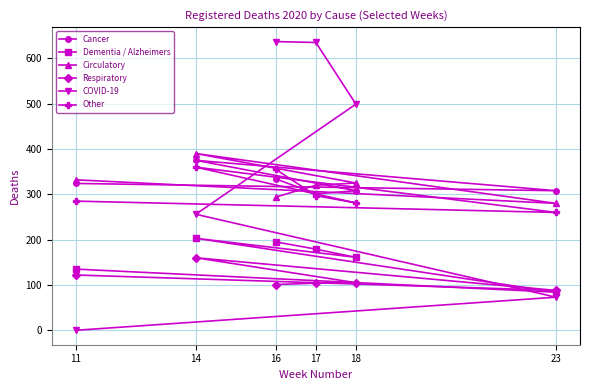

Where does the Other series first go above 297?

14